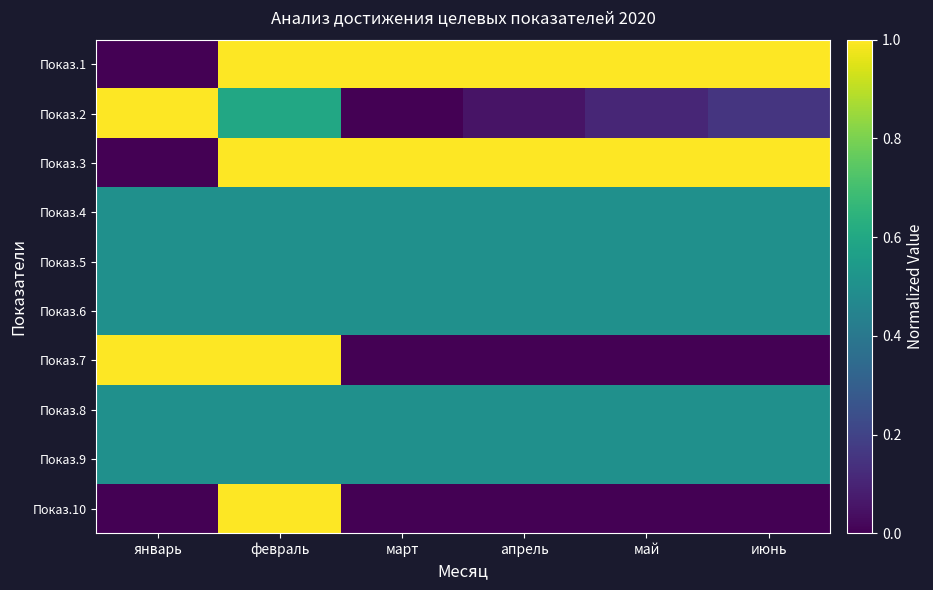

At how many categories does at least one series exceed 0?

6